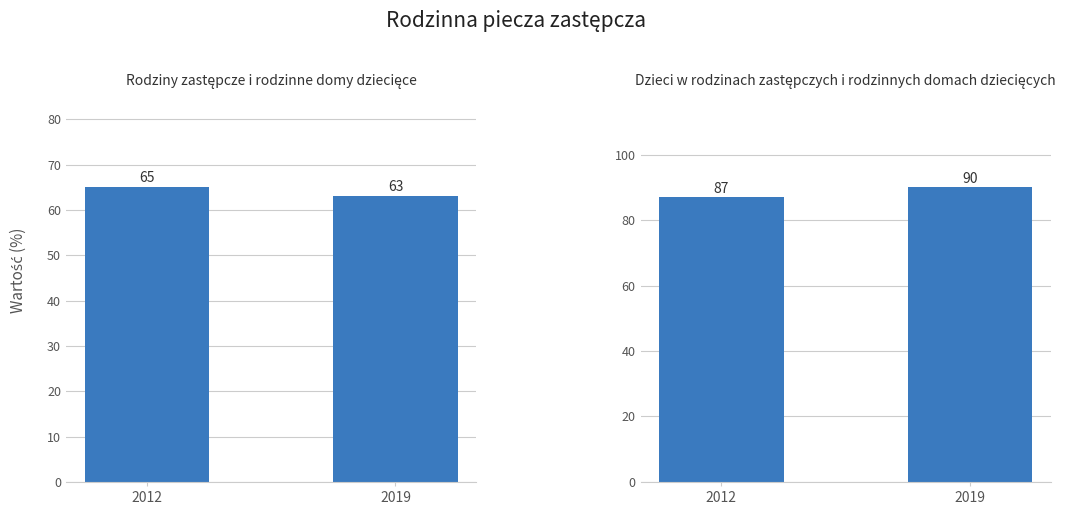

At how many categories does at least one series exceed 82?

2